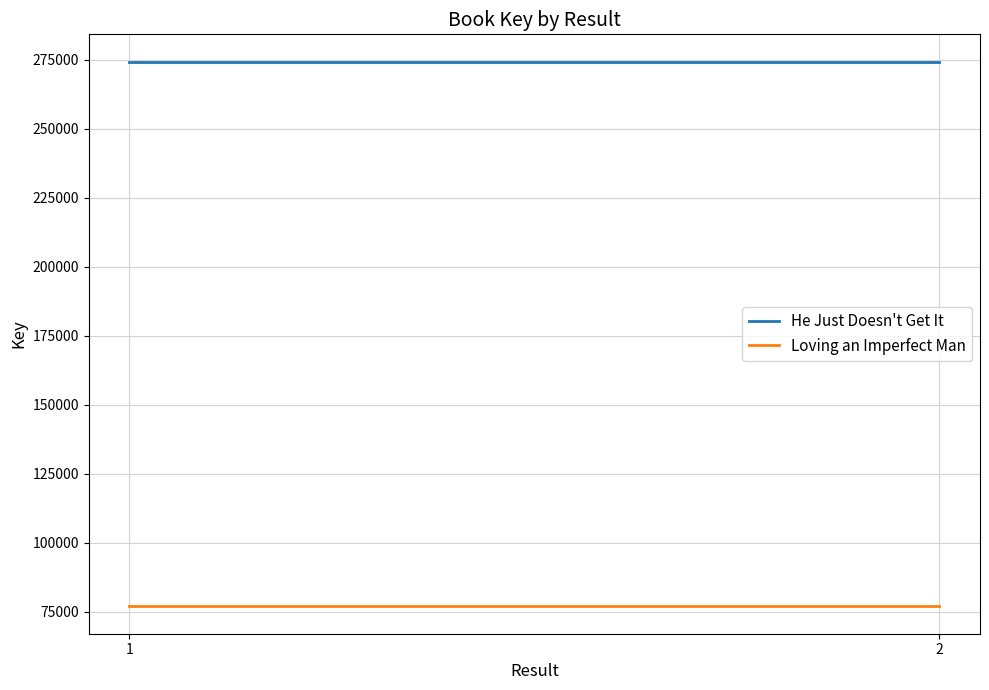

Which category has the highest value in the He Just Doesn't Get It series?

1